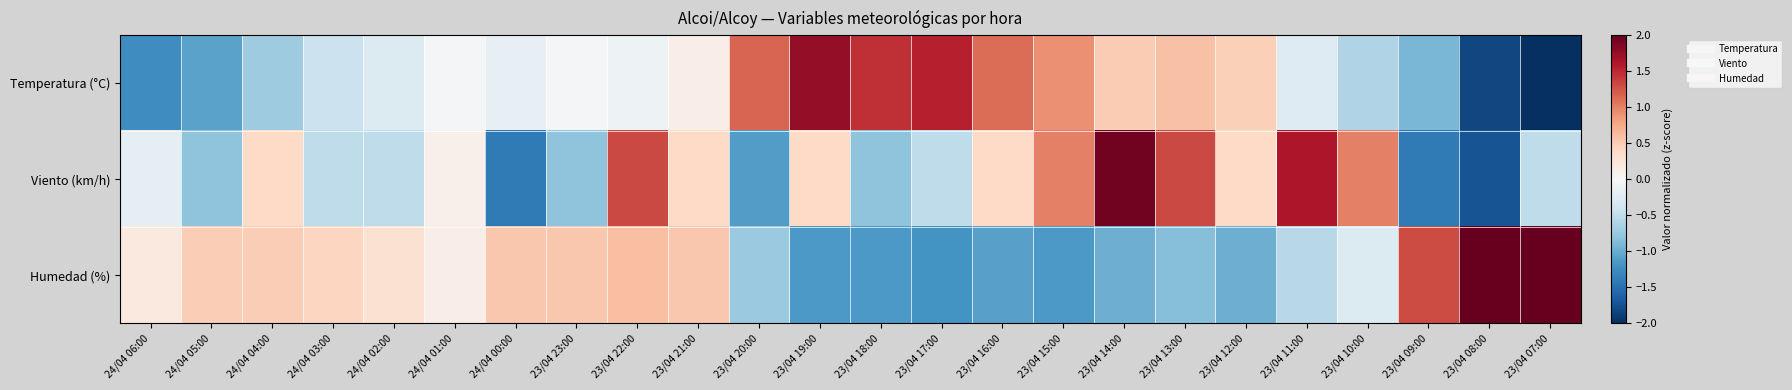

Which category has the lowest value across all series?

23/04 07:00